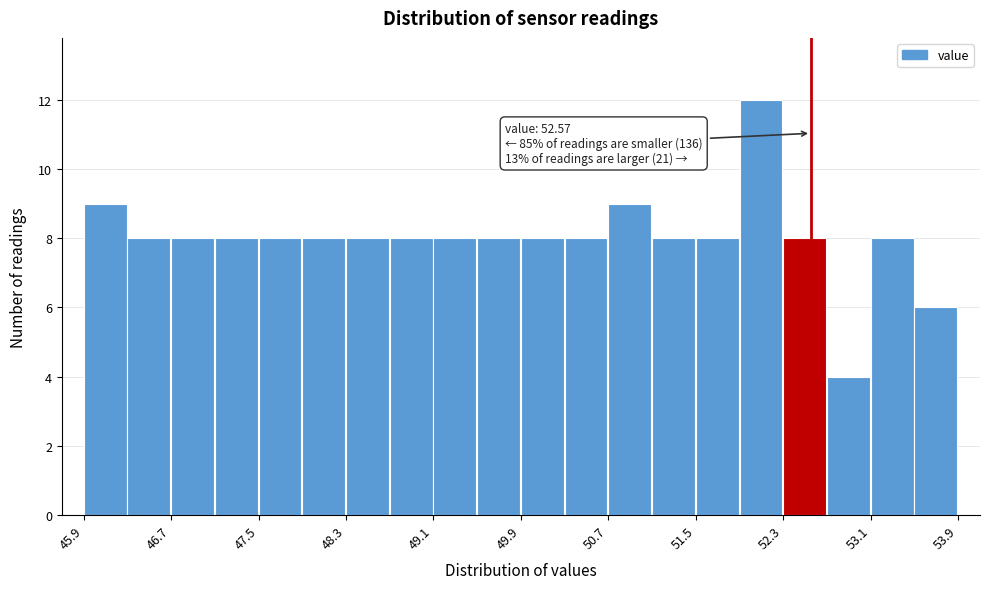

Over which range of the x-axis is the bar tallest?

51.9 to 52.3